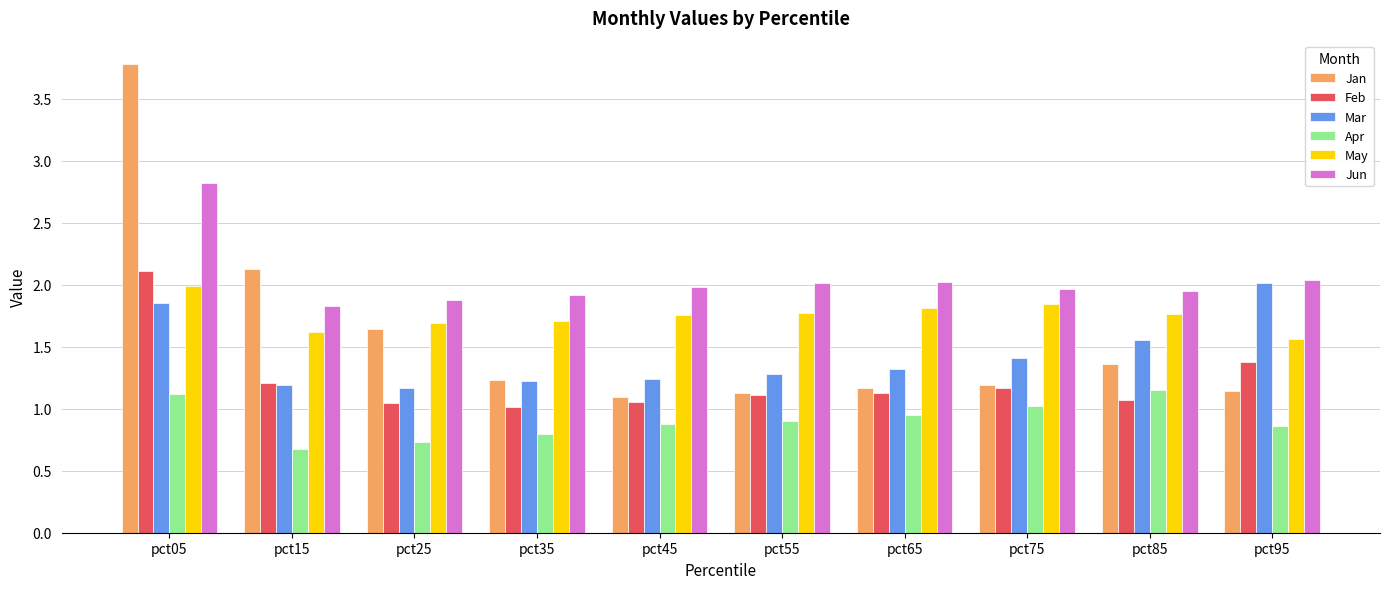

At which category is the sum across all series the highest?

pct05